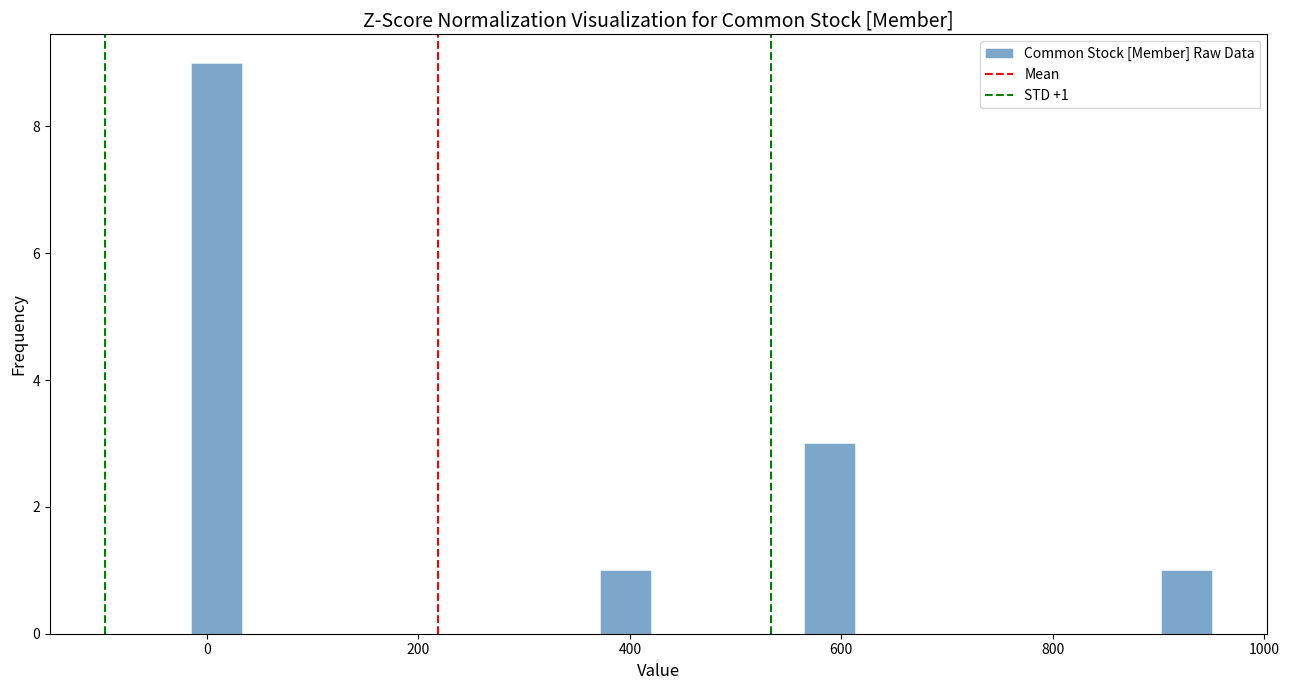

Around what value on the x-axis is the tallest bar? Give the approximate position of its centre, as read against the axis.

0